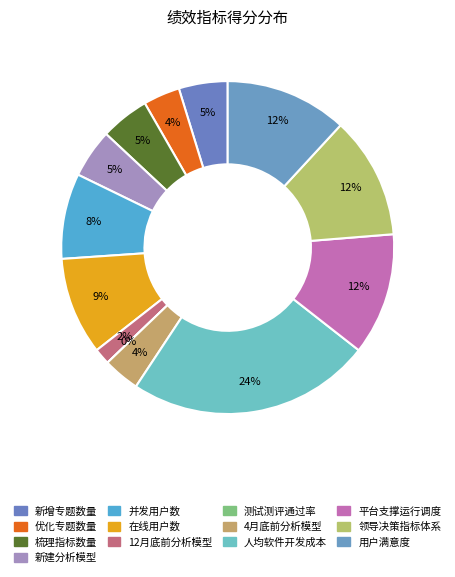

How many segments does this pie chart have?

13